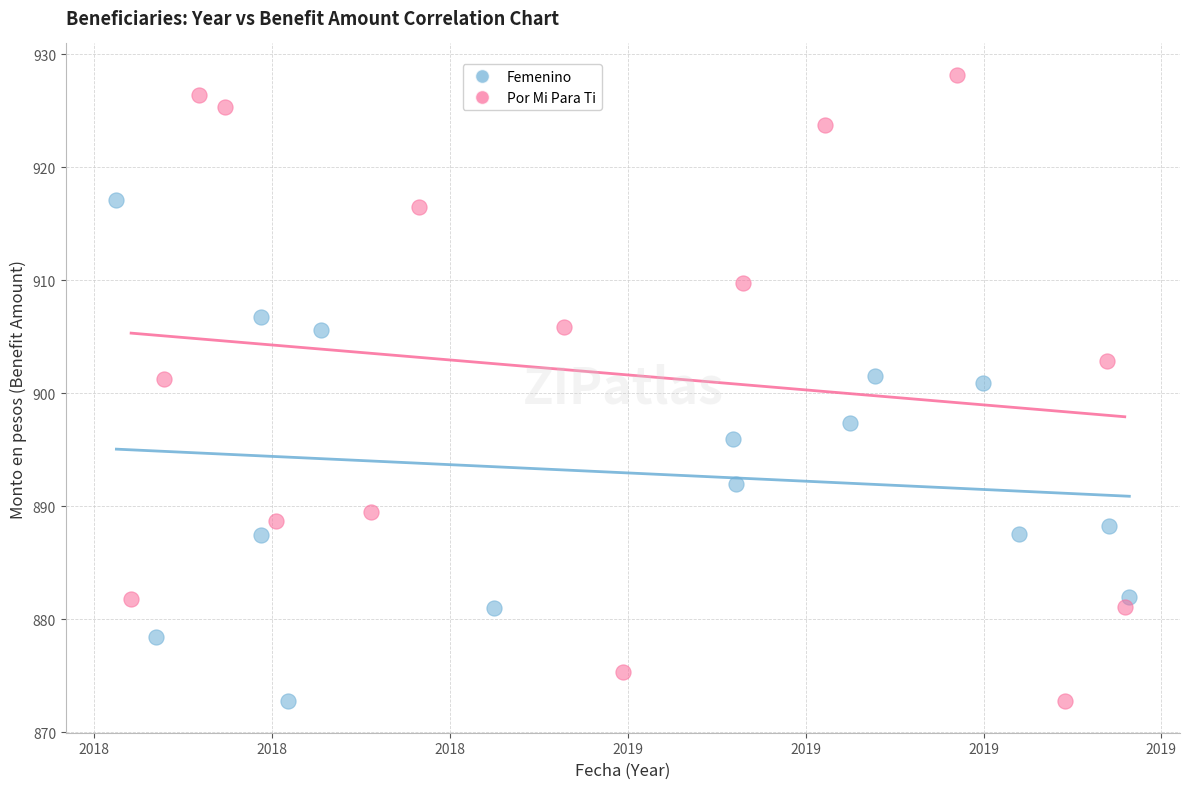

Which series has the widest spread of Y values?

Por Mi Para Ti